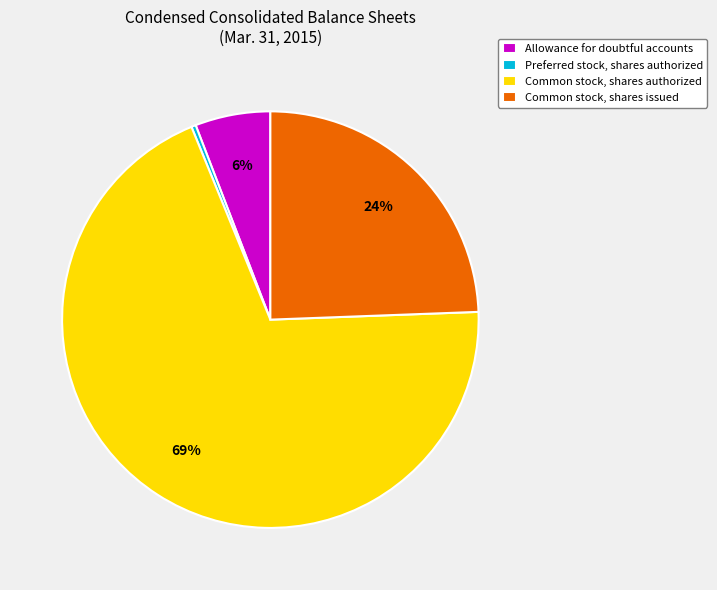

Is it true that Common stock, shares issued is 39% of the pie?

False